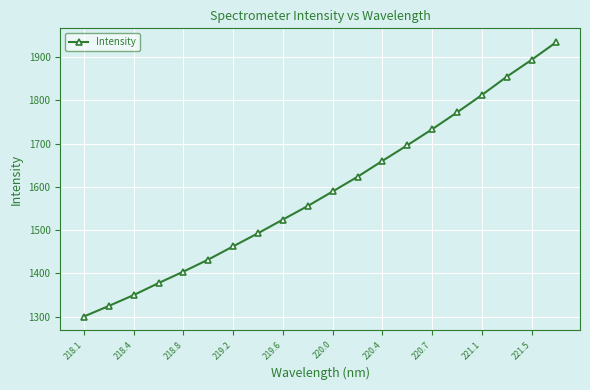

What is the value of the 4th point from the left?

1377.5